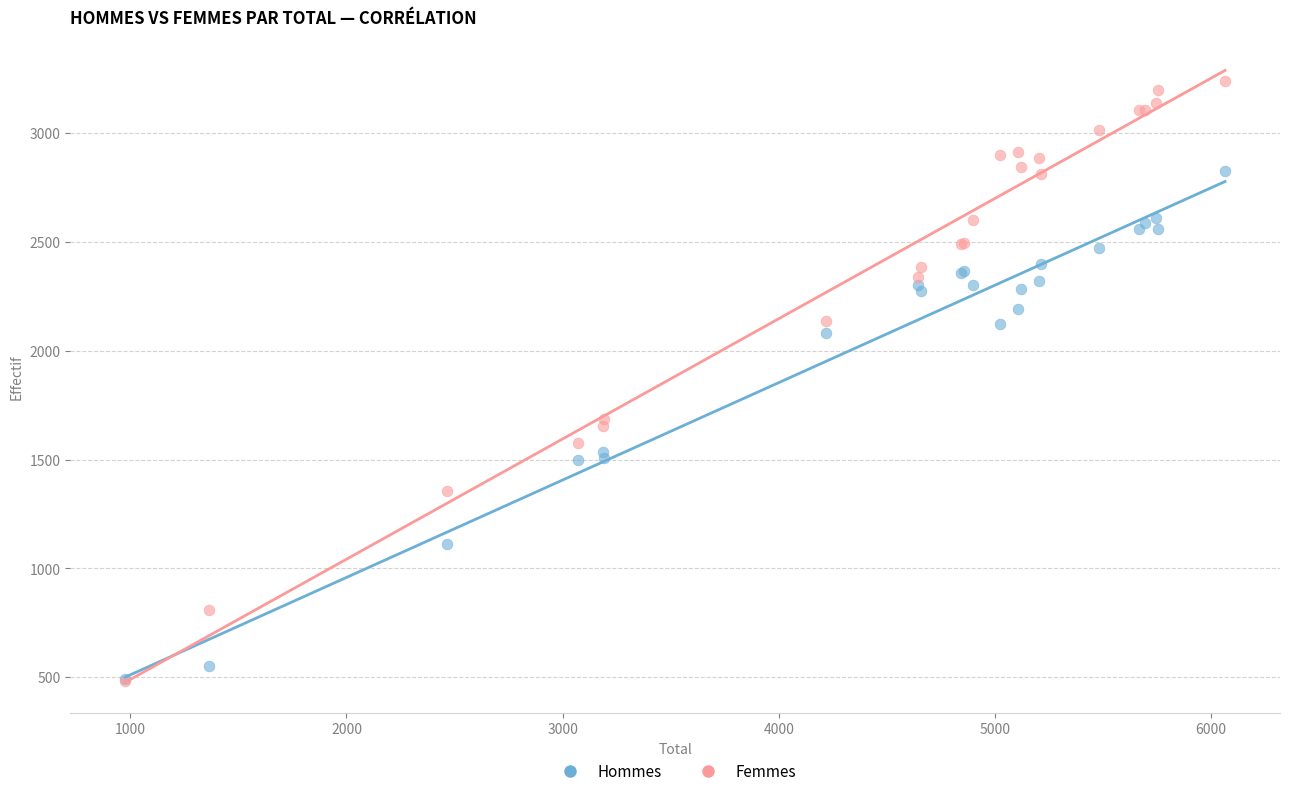

What are all the series names shown in the legend?

Hommes, Femmes